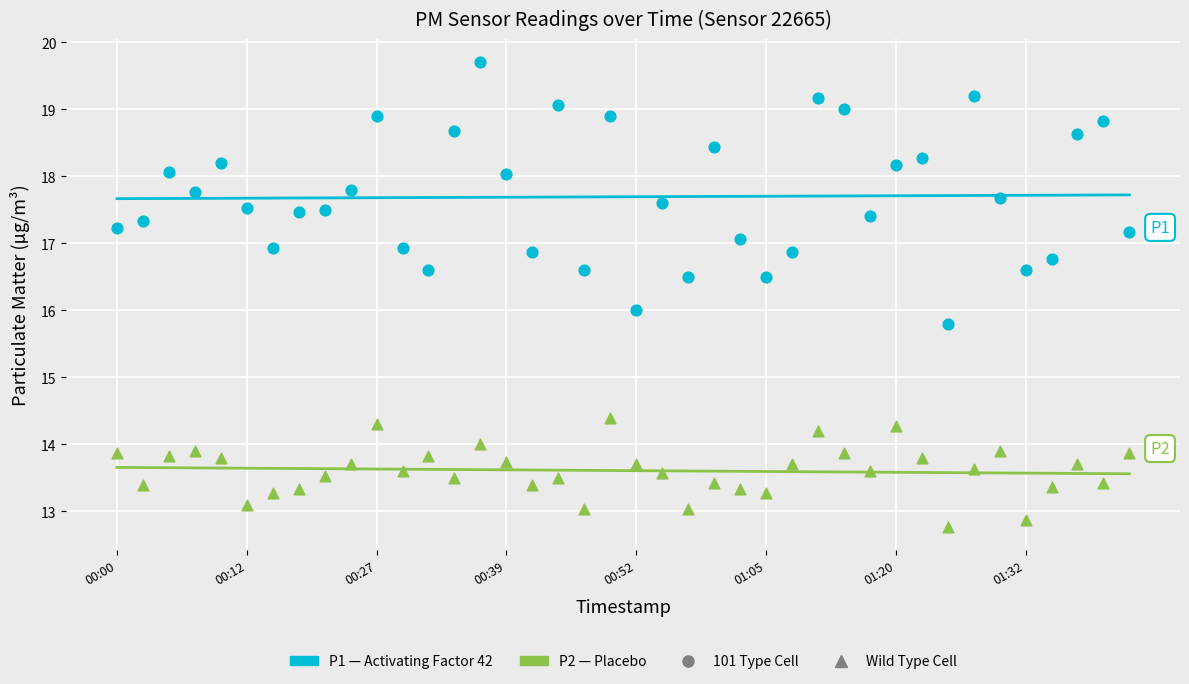

Which series contains the lowest Y value?

P2 (Wild Type Cell)